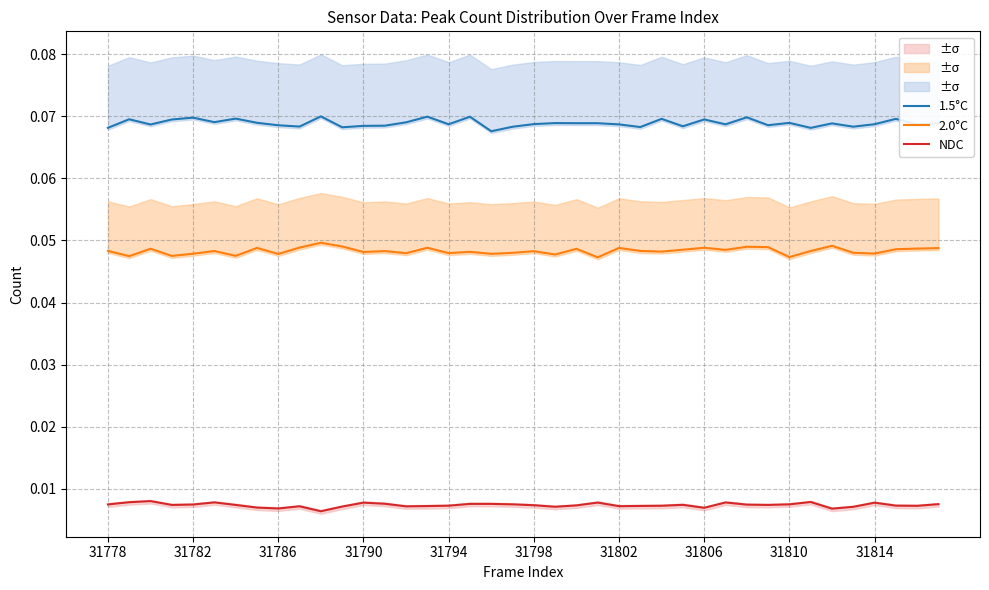

True or false: 1.5°C and 2.0°C intersect in this chart.

False